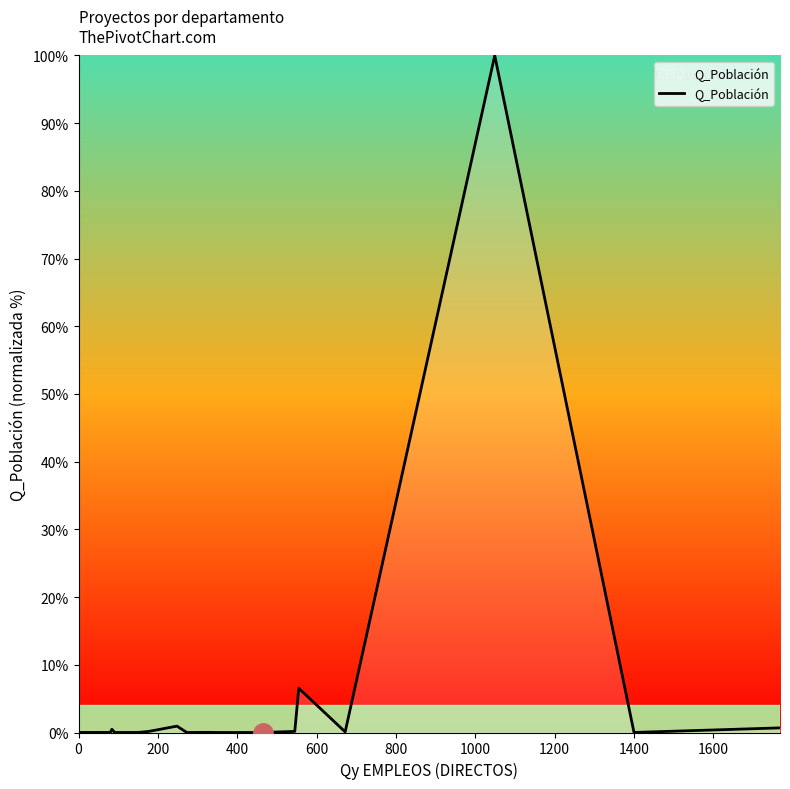

What is the greatest value displayed?

100.0